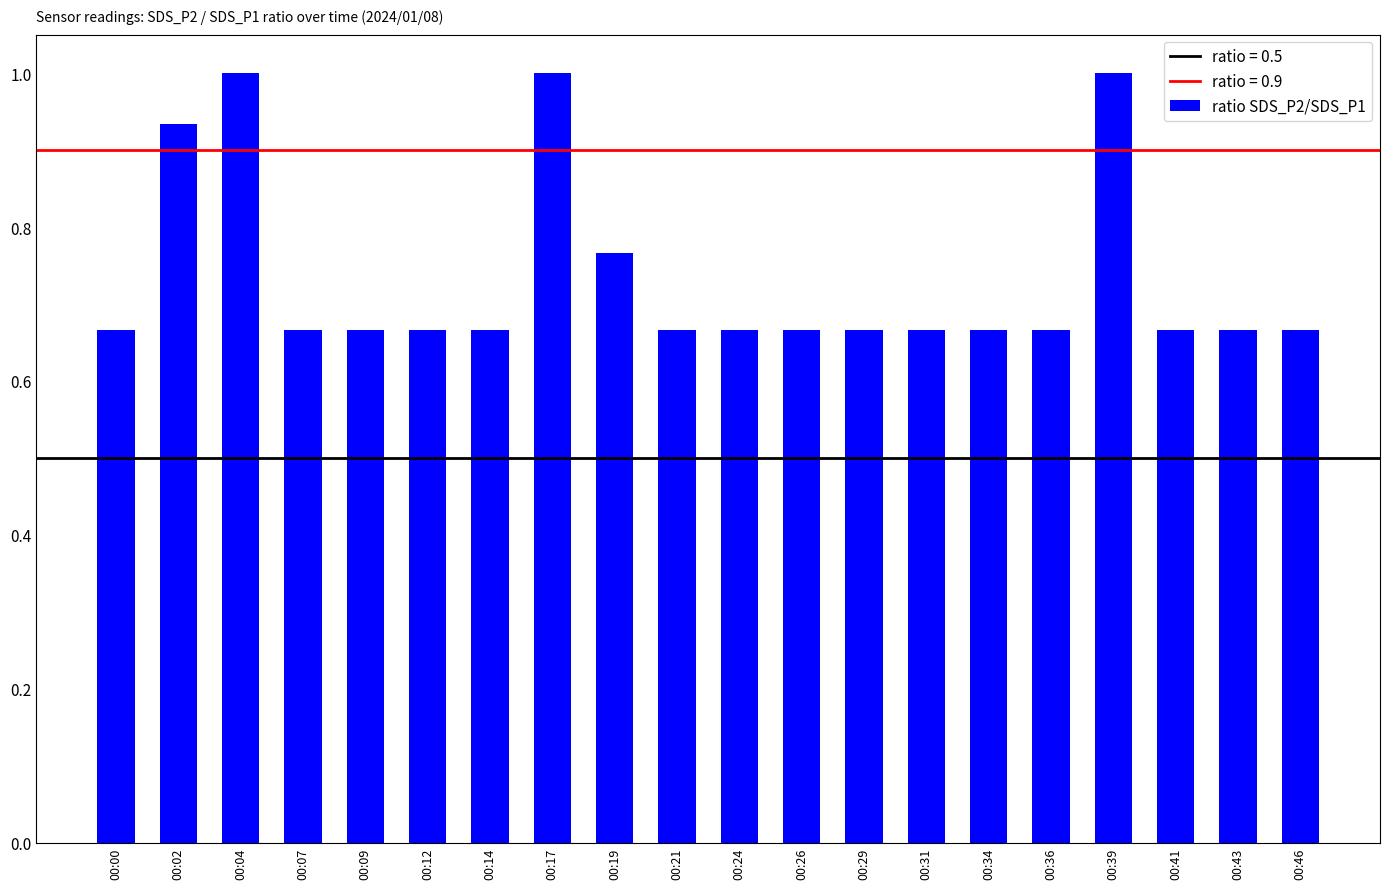

How many bars are there in total?

20